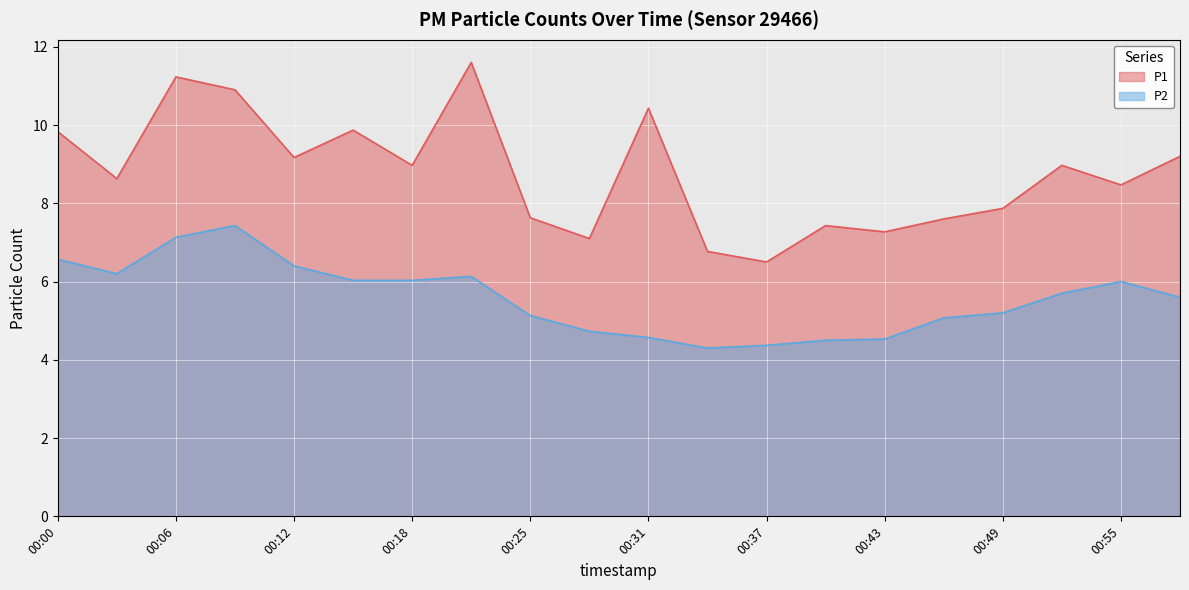

What is the maximum value for P1?

11.6